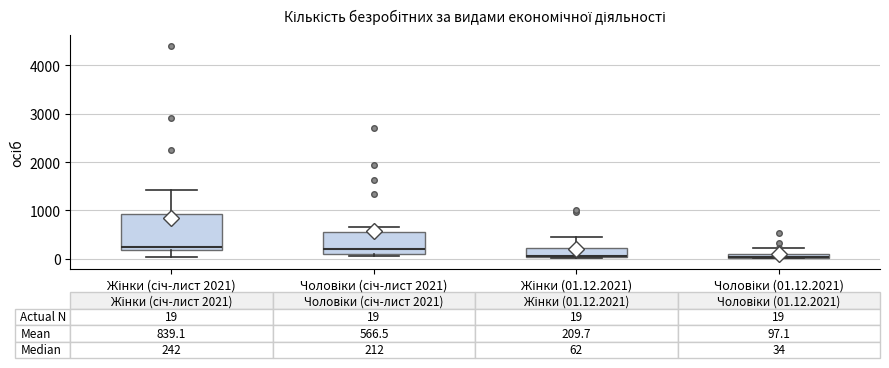

Which box is the tallest, from its lower edge to its upper edge?

Жінки (січ-лист 2021)